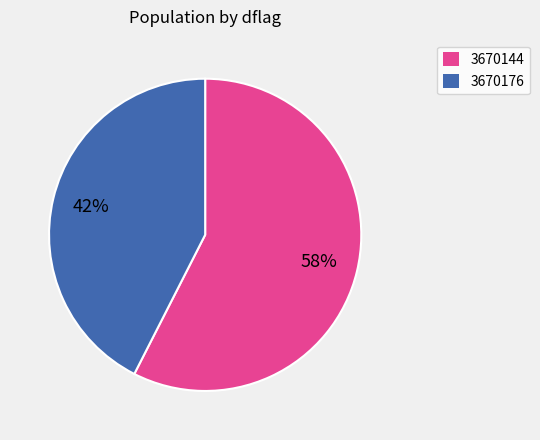

Do 3670176 and 3670144 together represent more than half of the pie?

Yes